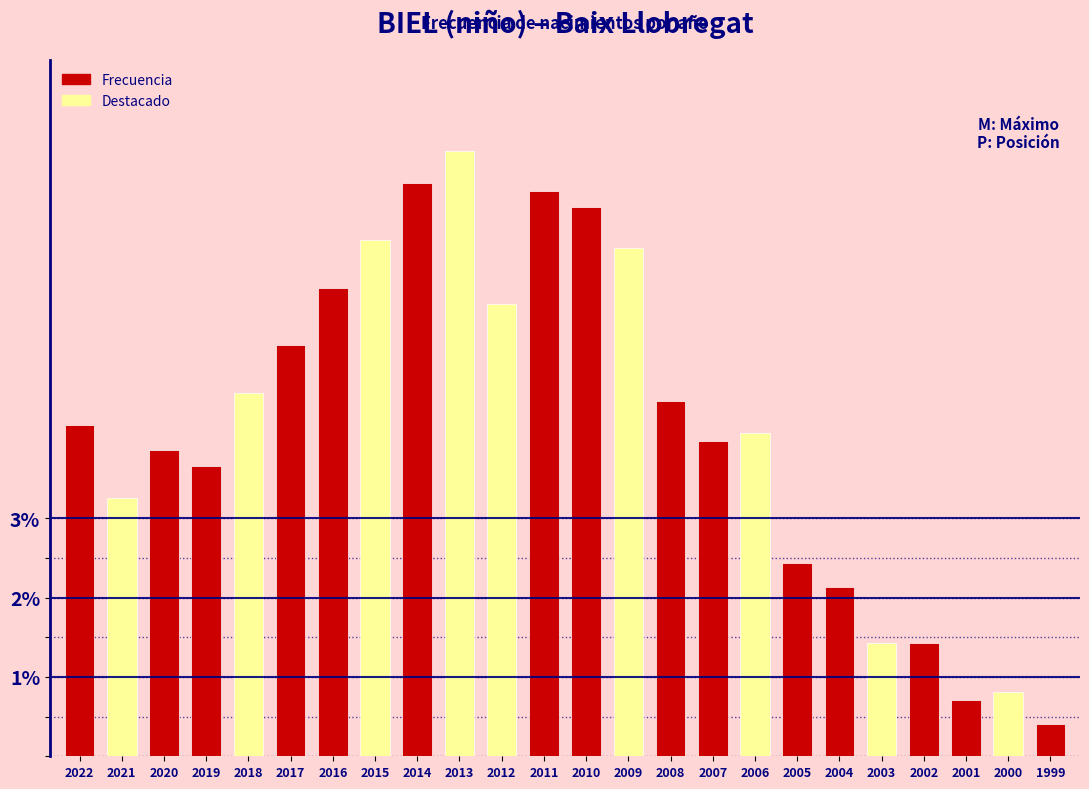

Reading left to right, what are all the values shown in this chart?

2022=4.2	2021=3.3	2020=3.9	2019=3.7	2018=4.6	2017=5.2	2016=5.9	2015=6.5	2014=7.2	2013=7.6	2012=5.7	2011=7.1	2010=6.9	2009=6.4	2008=4.5	2007=4.0	2006=4.1	2005=2.4	2004=2.1	2003=1.4	2002=1.4	2001=0.7	2000=0.8	1999=0.4